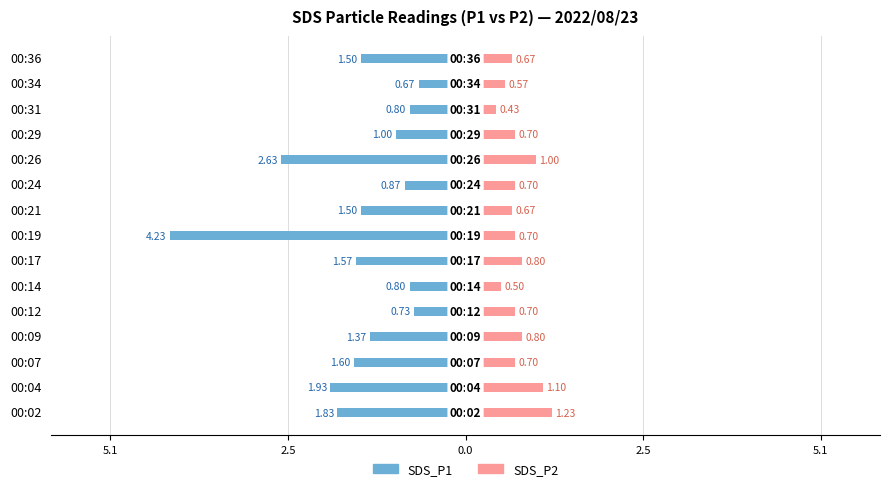

What is the difference between the maximum and minimum values in the SDS_P1 series?

3.6